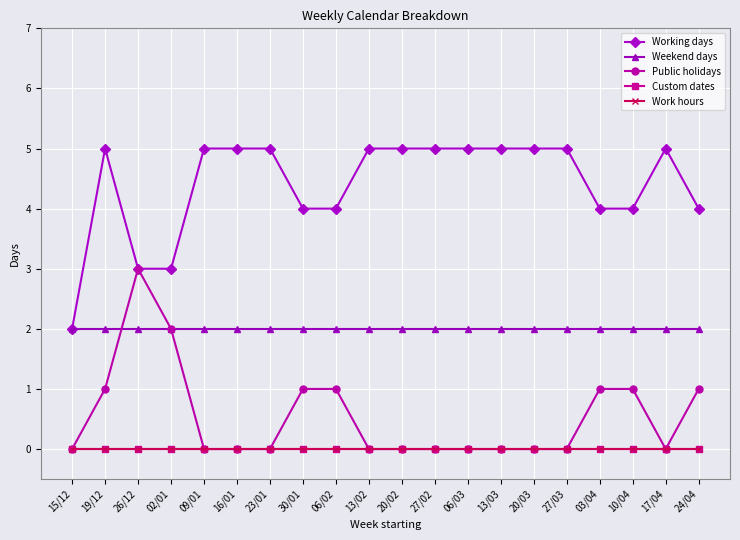

True or false: Work hours and Public holidays intersect in this chart.

False